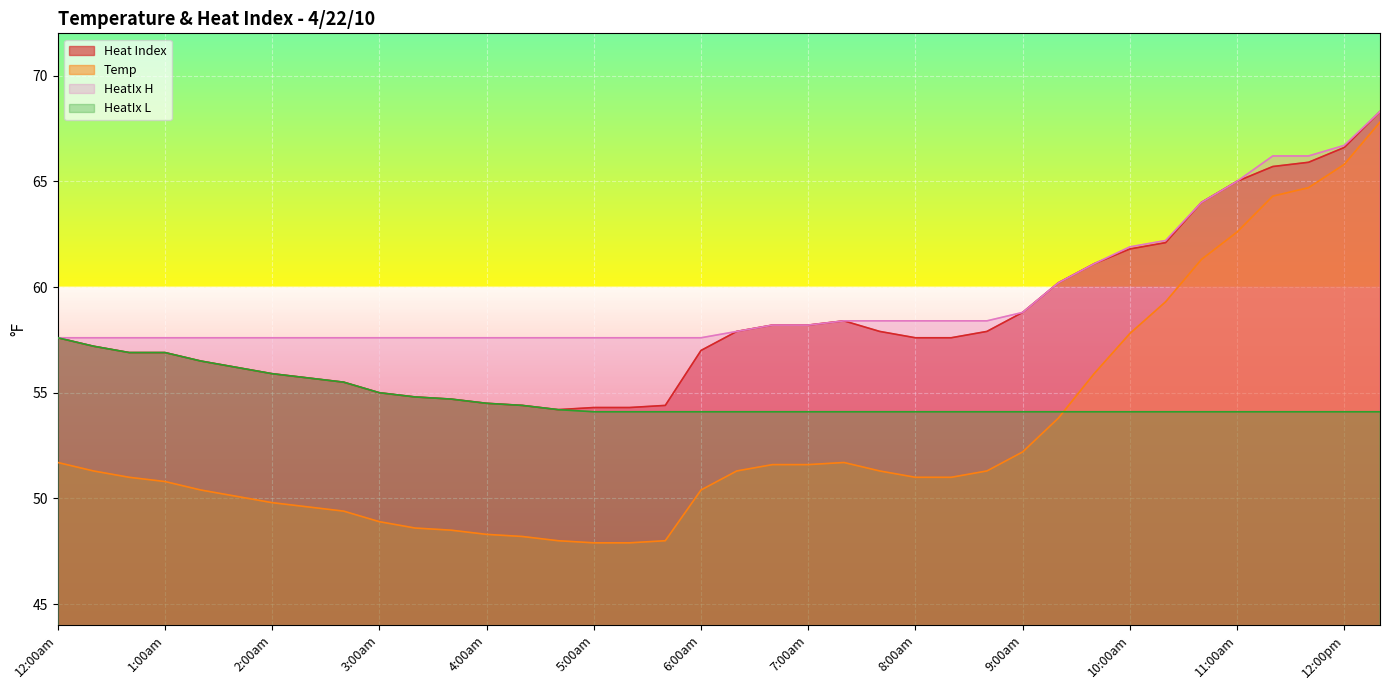

Which series has the widest spread of values?

Temp